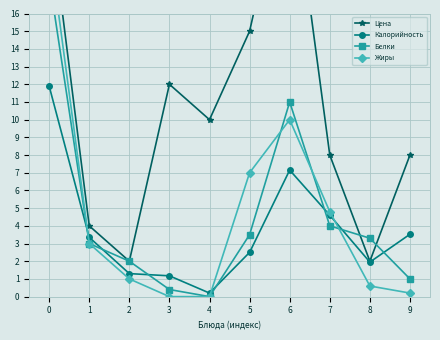

Between 4 and 2, which is larger?

4